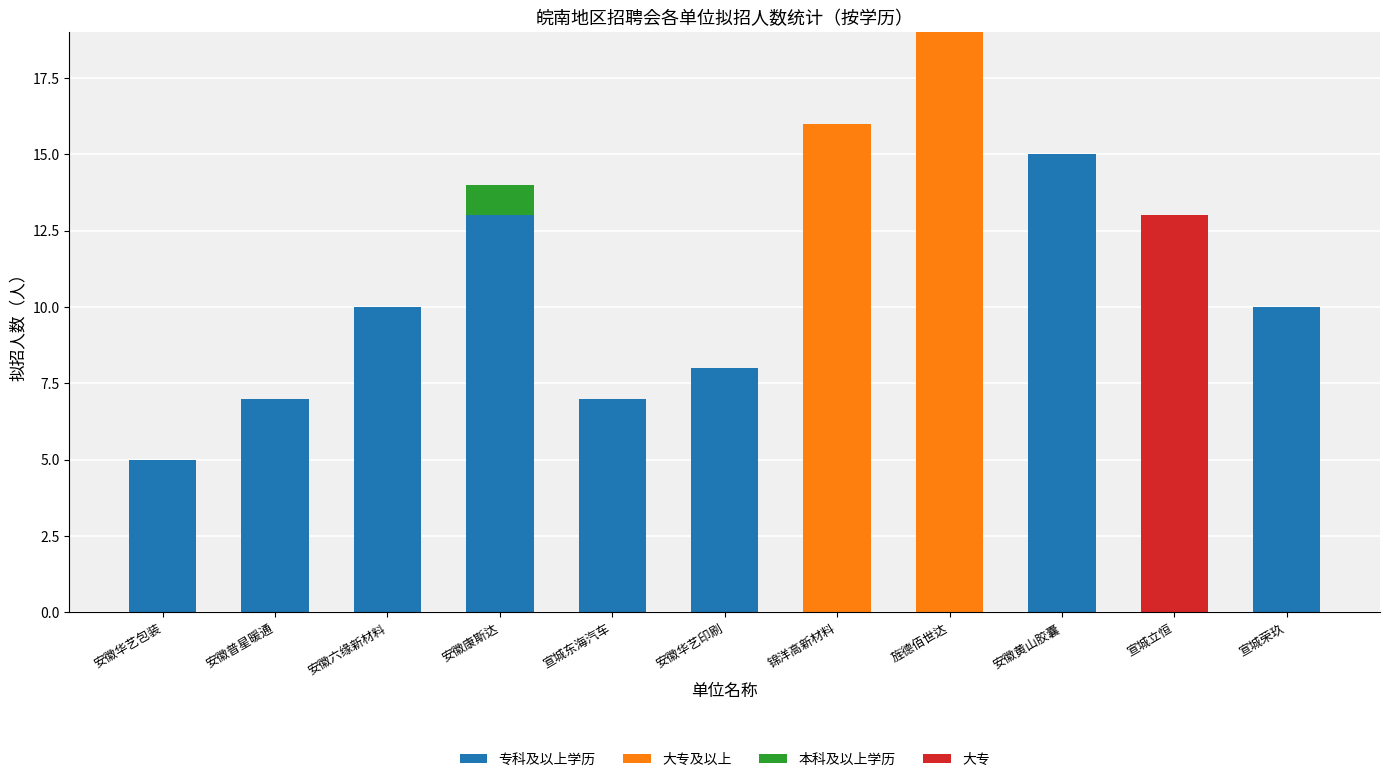

What is the sum of all 专科及以上学历 values?

75